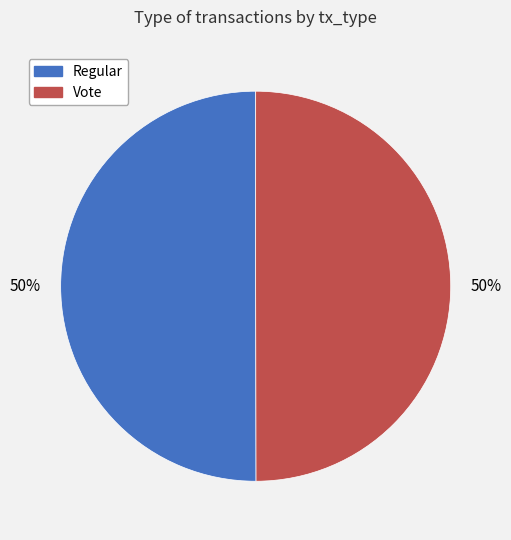

How many slices are in this pie chart?

2